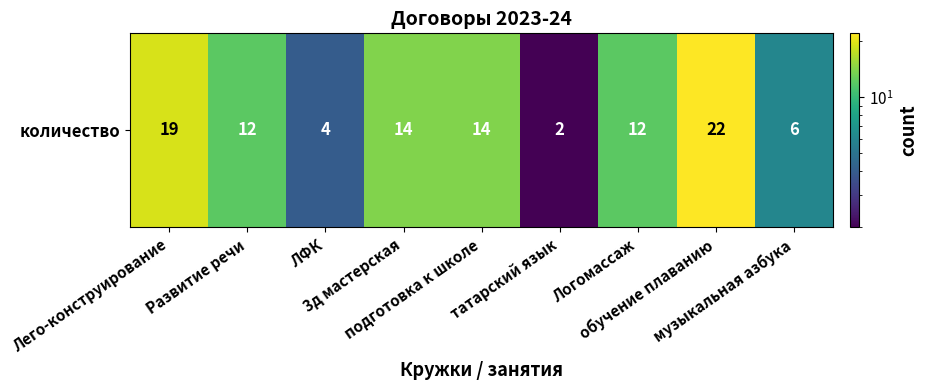

True or false: the data shows 14 at подготовка к школе.

True